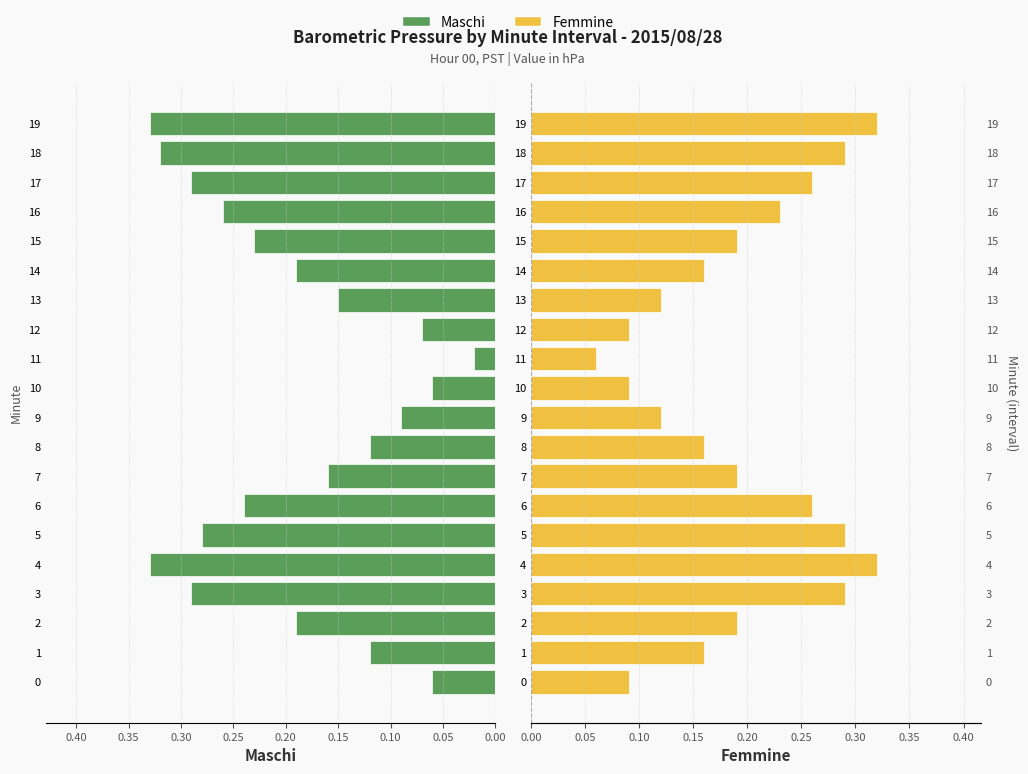

List the series in order of their peak value, highest first.

Maschi, Femmine